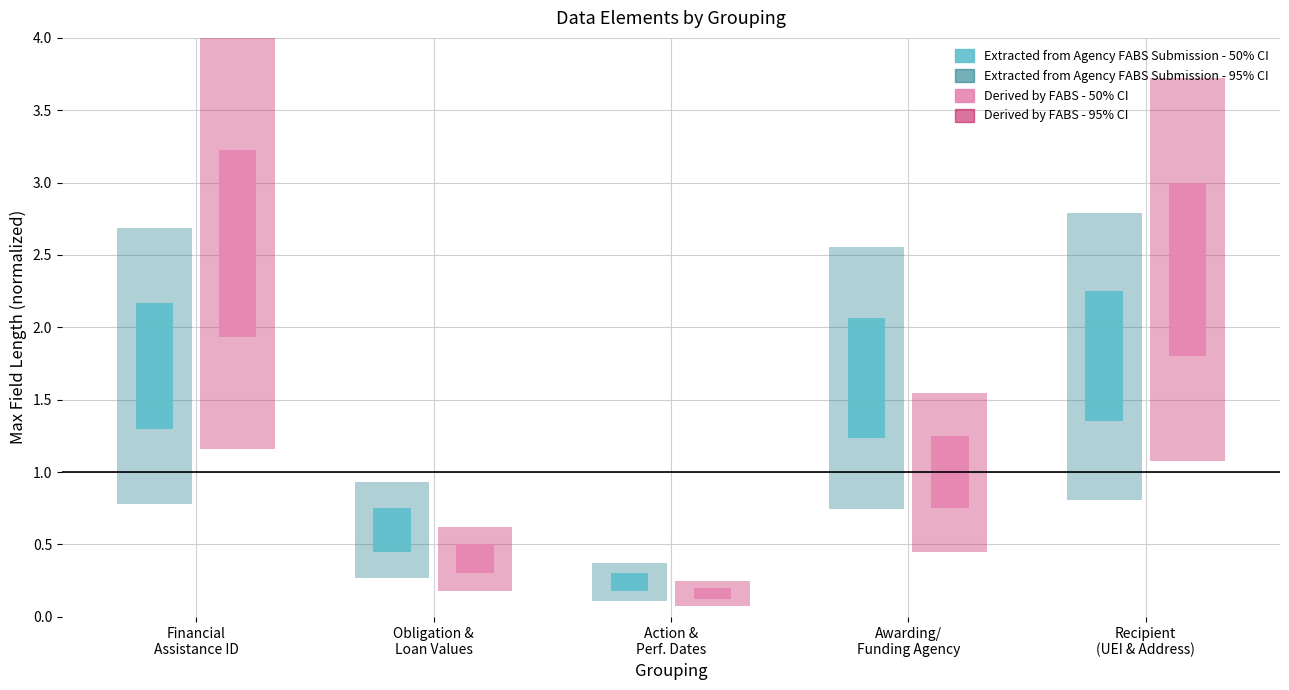

List the labels in order of Derived by FABS - 95% CI value, largest first.

Financial
Assistance ID, Recipient
(UEI & Address), Awarding/
Funding Agency, Obligation &
Loan Values, Action &
Perf. Dates